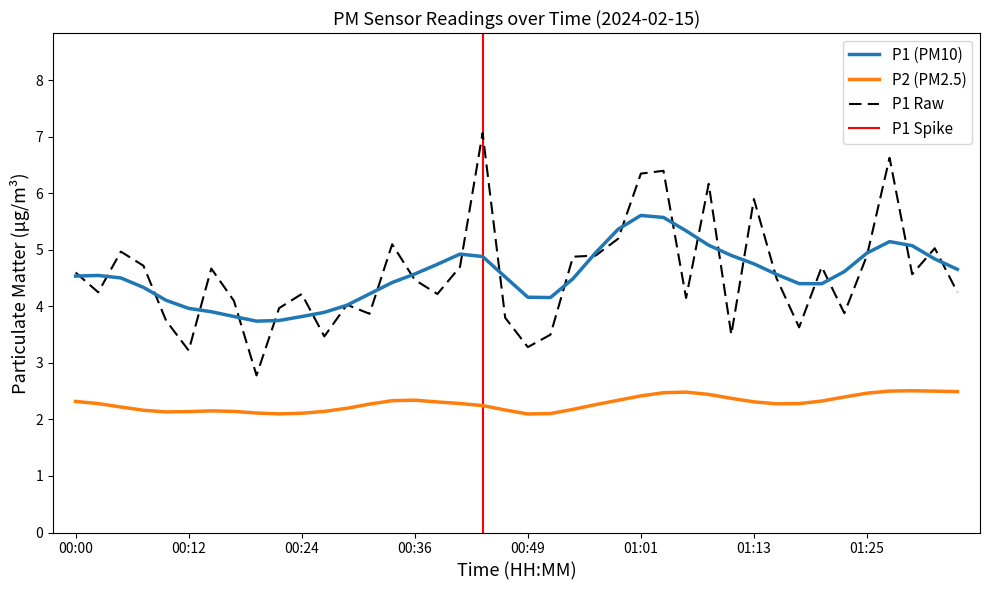

List the labels in order of value, largest first.

00:44, 01:28, 01:03, 01:01, 01:08, 01:13, 00:58, 00:34, 01:32, 00:05, 00:56, 01:25, 00:54, 00:07, 00:41, 01:20, 00:14, 00:00, 01:30, 01:15, 00:36, 00:02, 01:35, 00:24, 00:39, 01:06, 00:17, 00:29, 00:22, 01:23, 00:32, 00:46, 00:10, 01:18, 00:51, 01:11, 00:27, 00:49, 00:12, 00:19